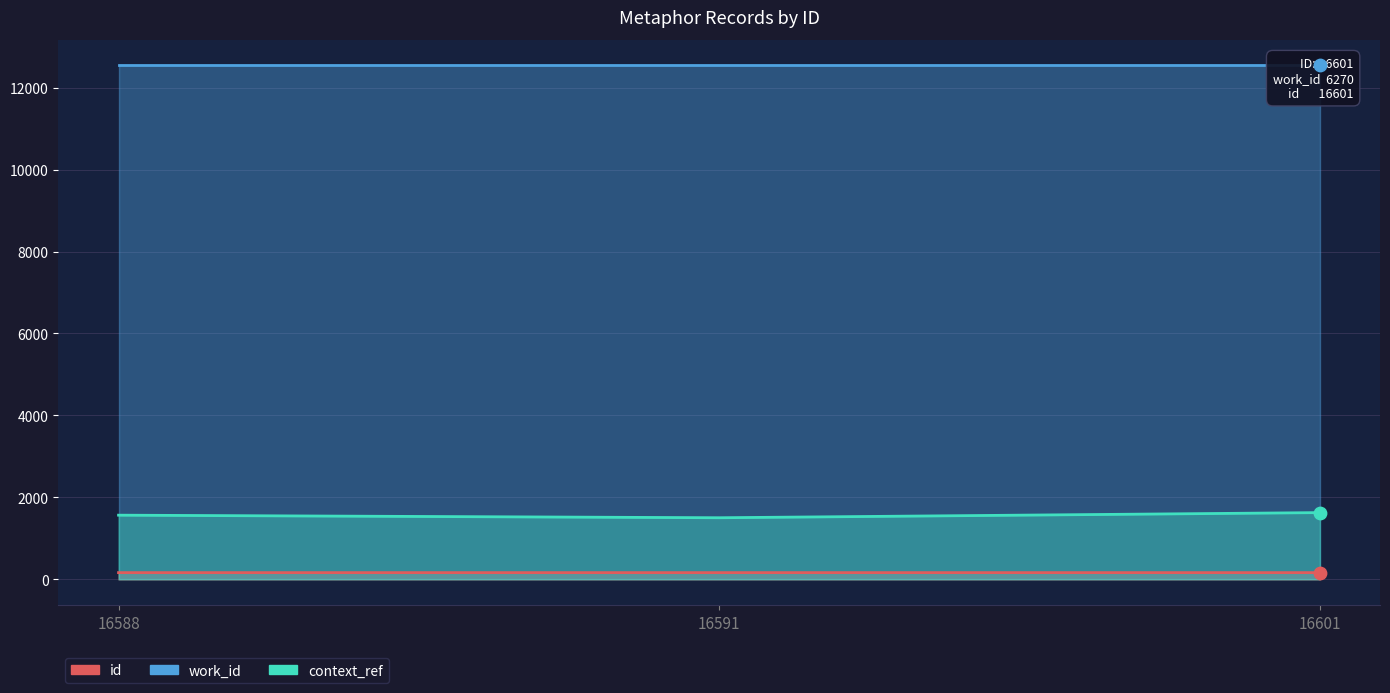

Which series contains the lowest Y value?

id_line